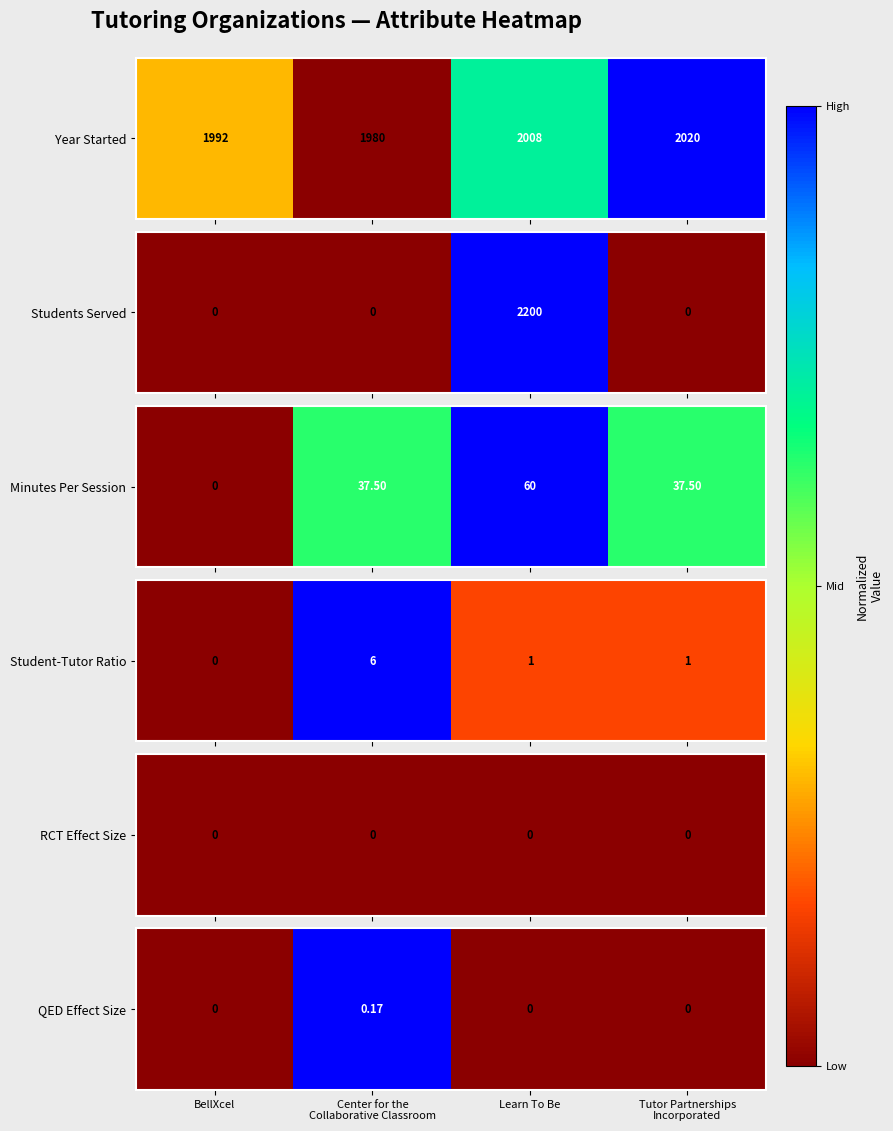

The value at Tutor Partnerships
Incorporated is 0. True or false?

True